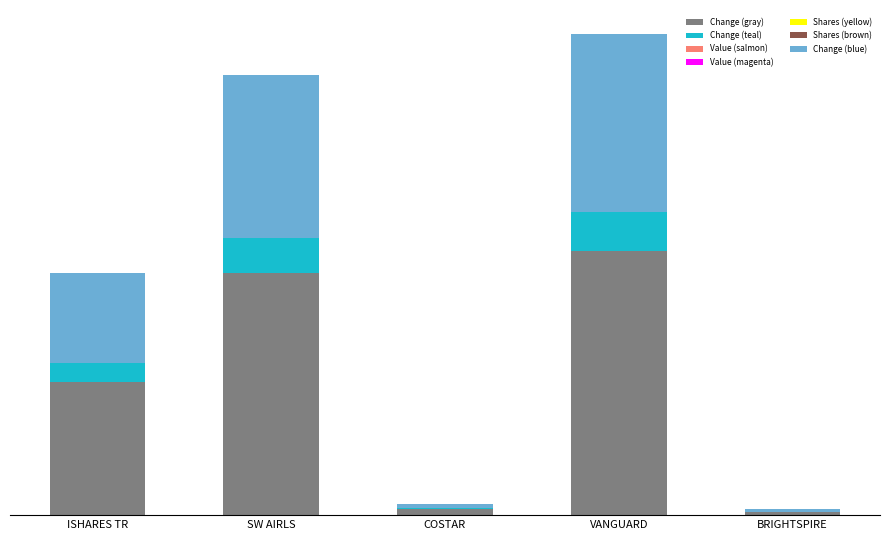

Are the bars horizontal?

No